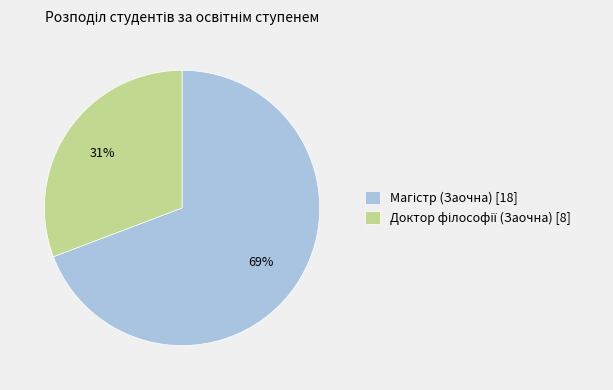

To the nearest percent, what is the average slice percentage?

50%